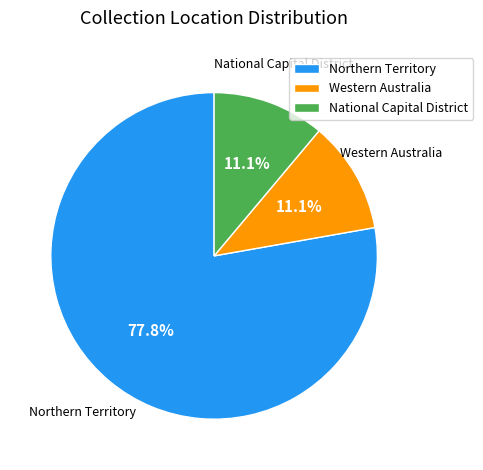

Approximately how many times larger is the value at Northern Territory compared to Western Australia?

7.0